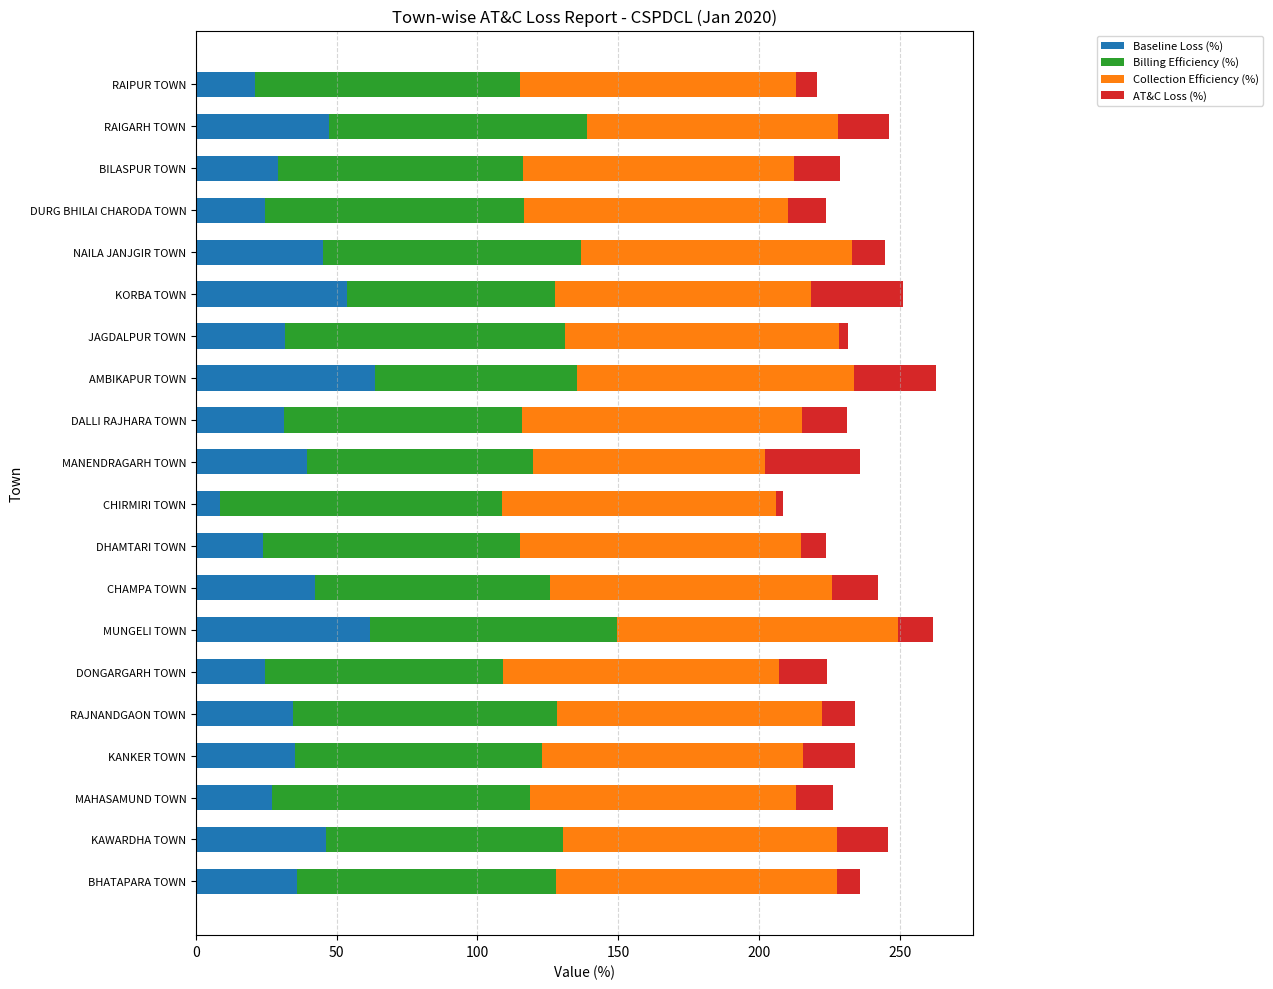

What value does the Baseline Loss (%) series have at DALLI RAJHARA TOWN?

31.4